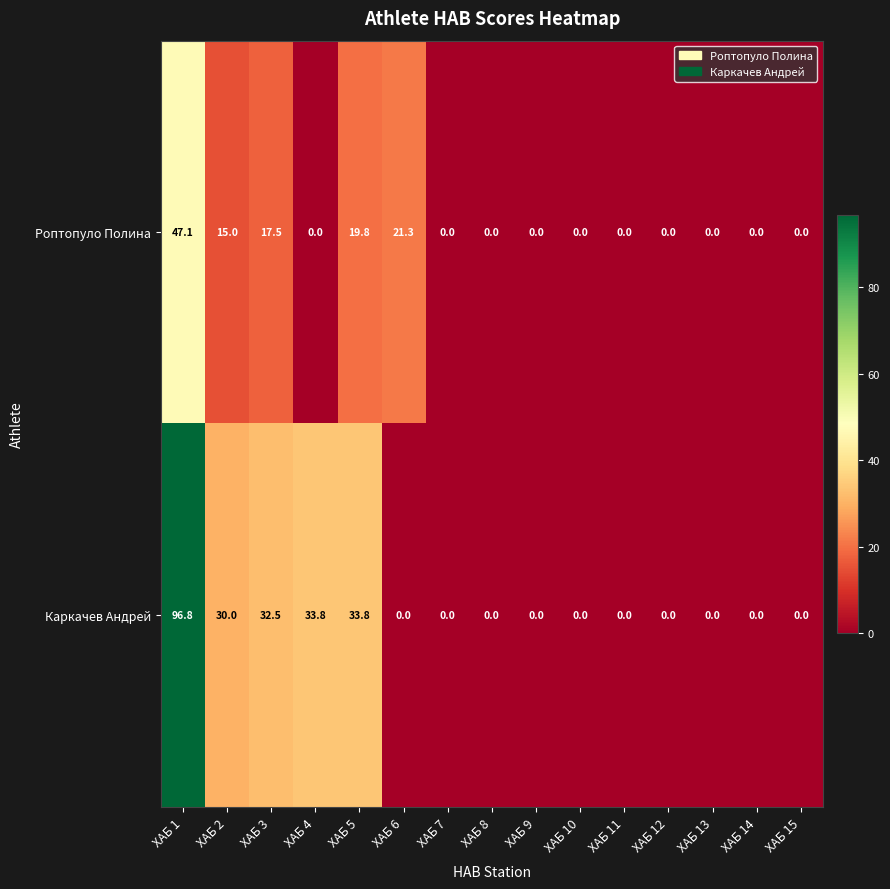

What is the average value of the Роптопуло Полина series?

8.0